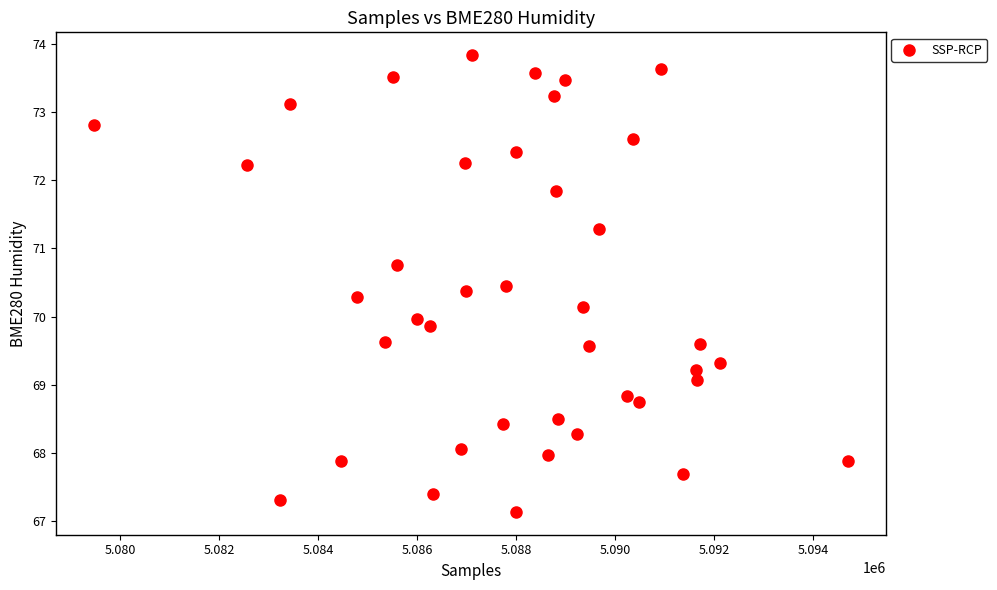

What is the range of X values (max minus min)?

15229.0